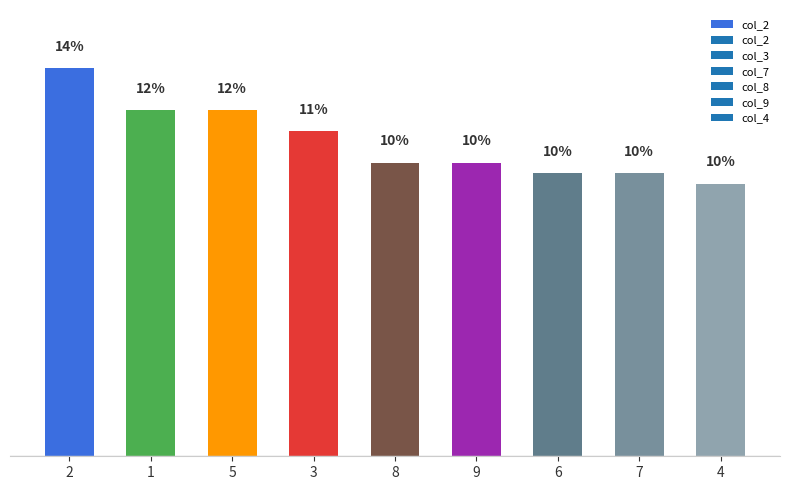

Where is the data nearest to the value 11?

3